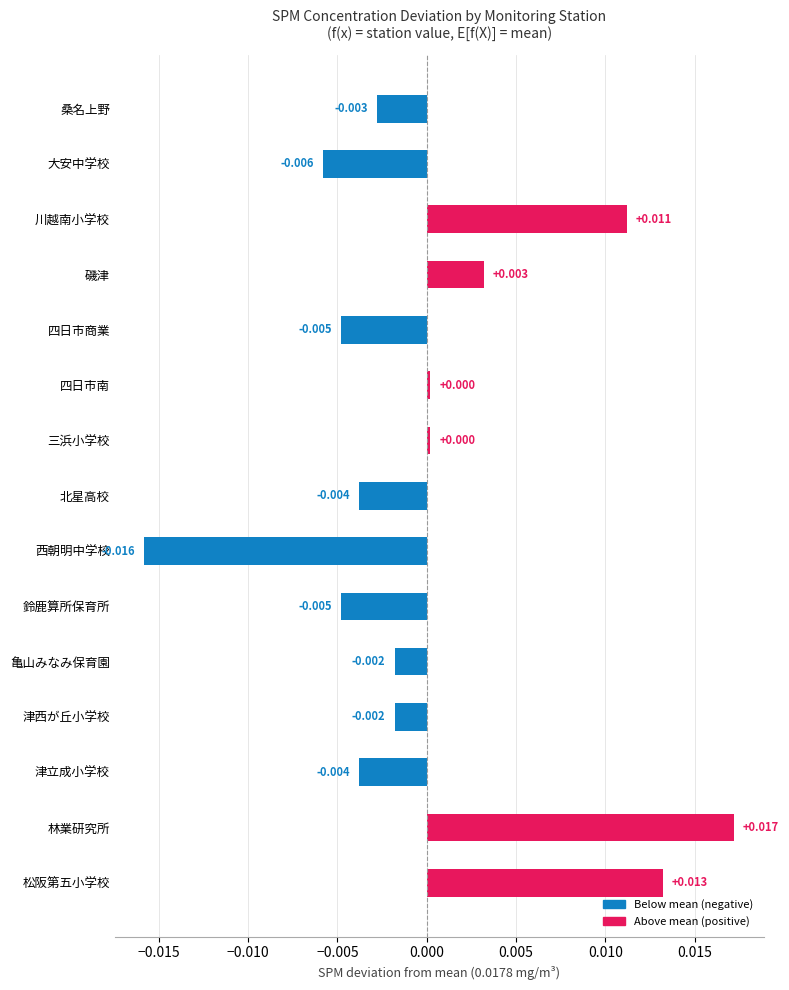

Which has a higher value, 四日市南 or 磯津?

磯津